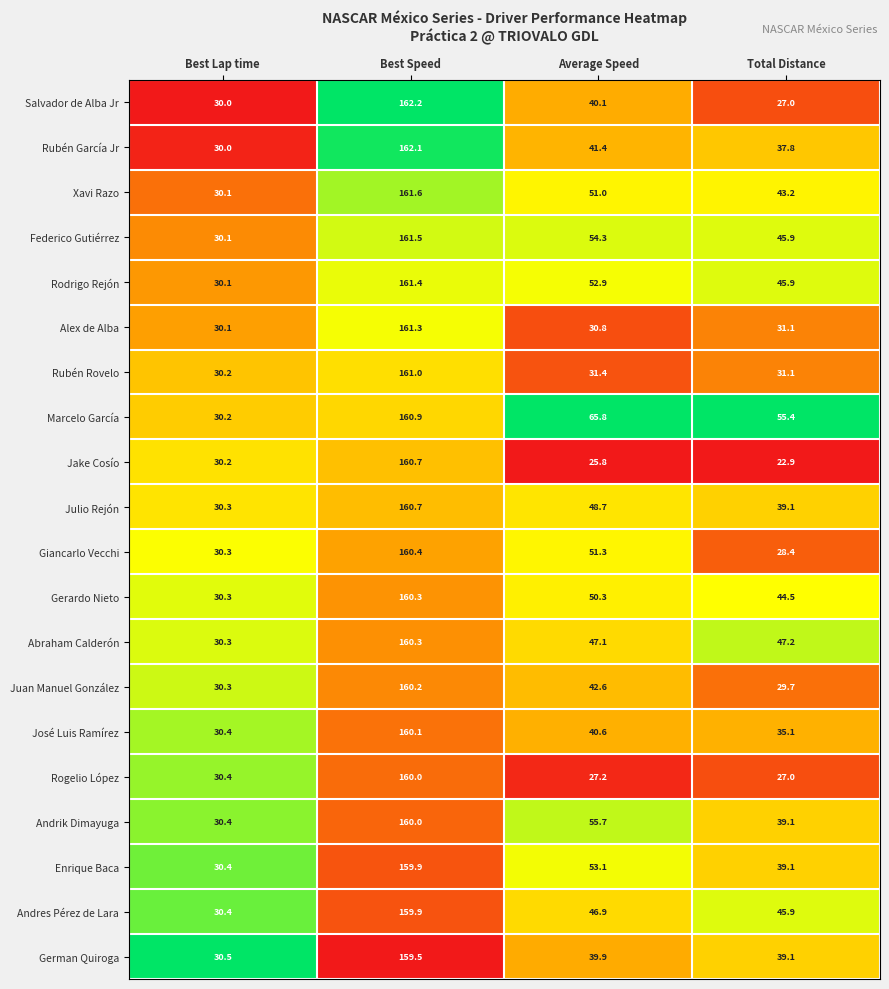

What is the difference between the highest and lowest values at Best Speed?

2.7